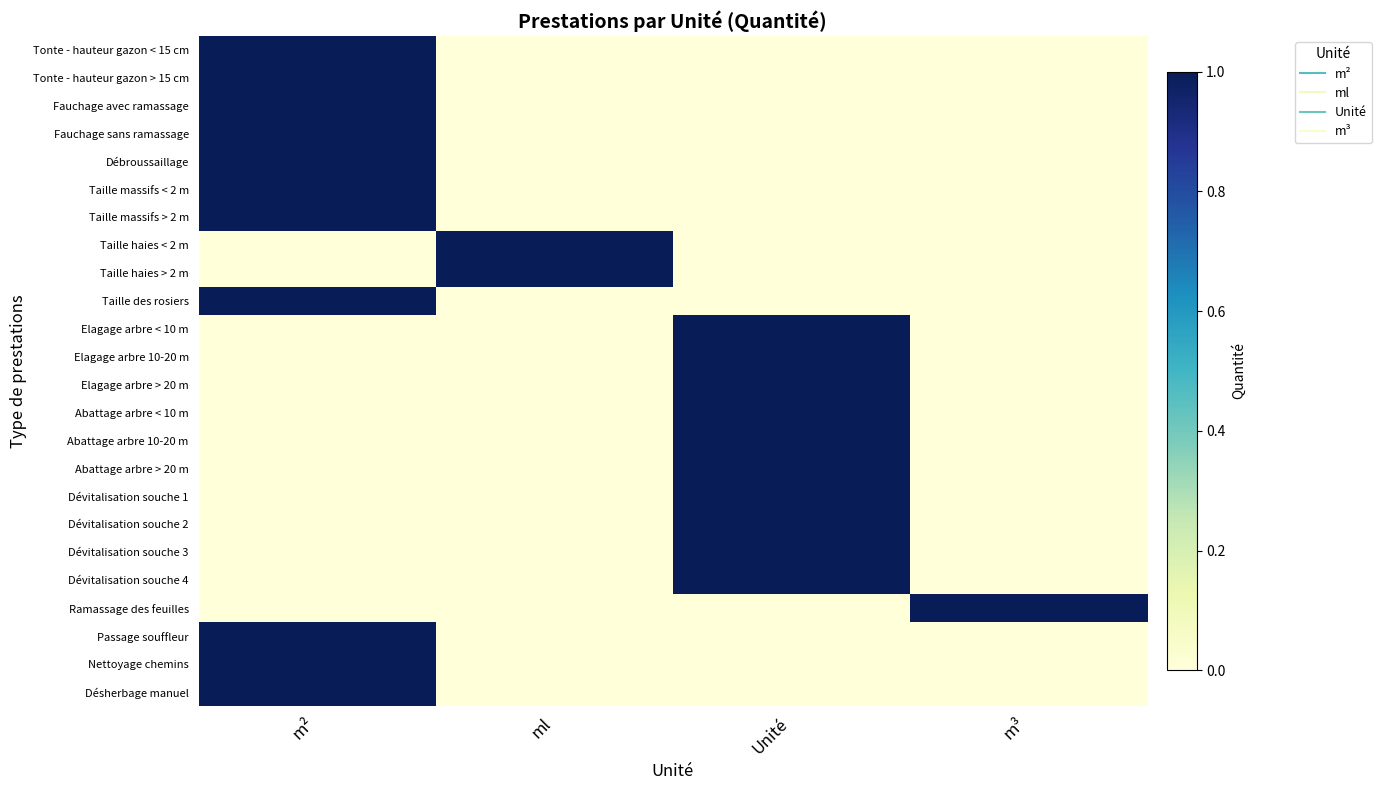

Which series has the largest range (max minus min)?

Tonte - hauteur gazon < 15 cm